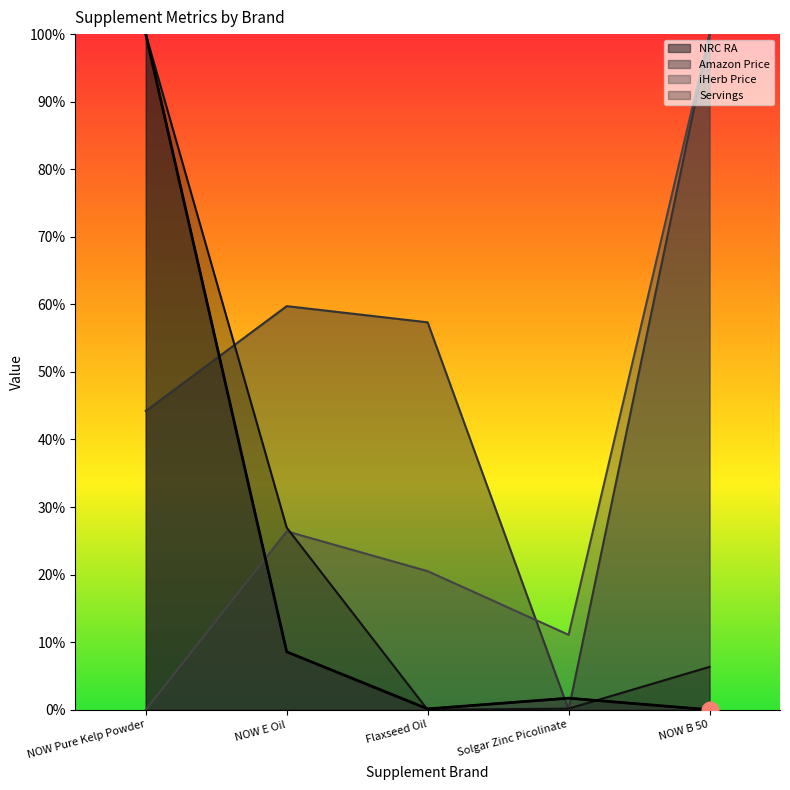

Which label corresponds to the smallest value in the chart?

NOW B 50